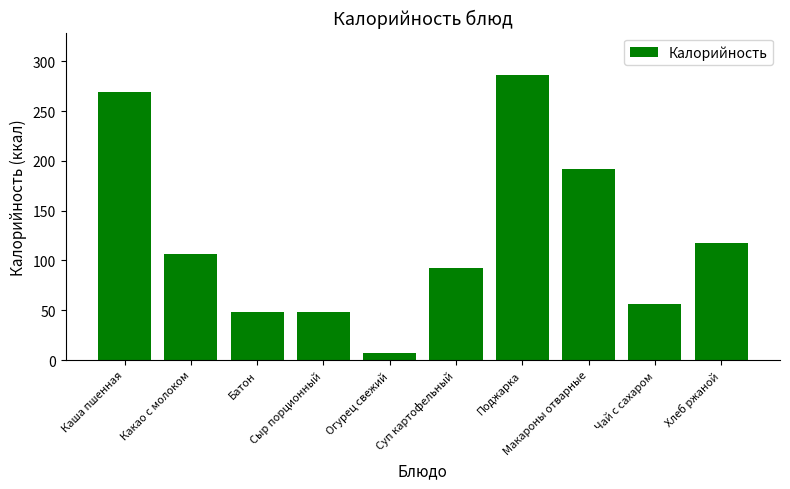

How many values are below 106?

5